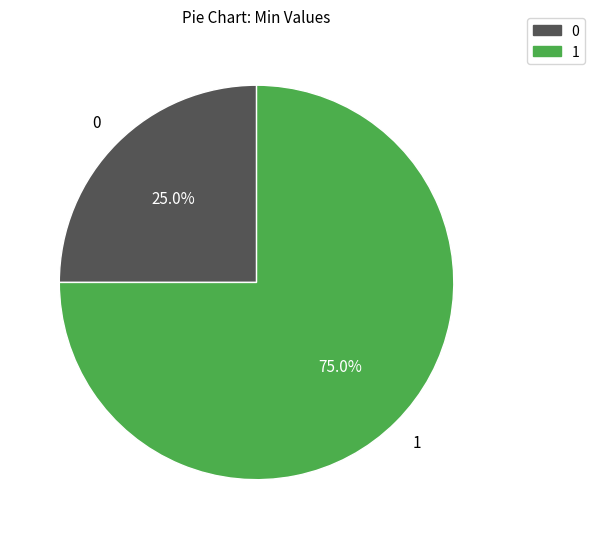

How many slices are in this pie chart?

2